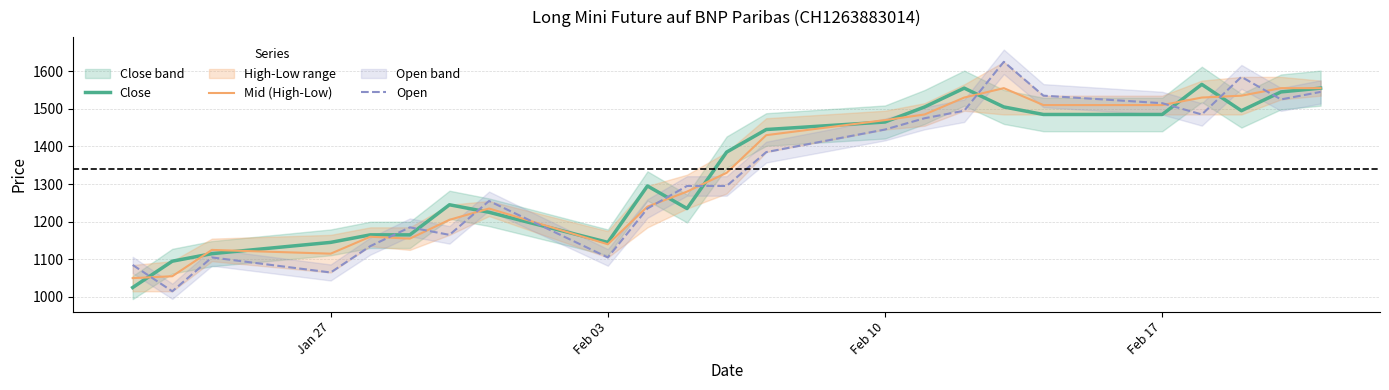

Rank the series by their maximum value, from lowest to highest.

Mid (High-Low), Close, Open